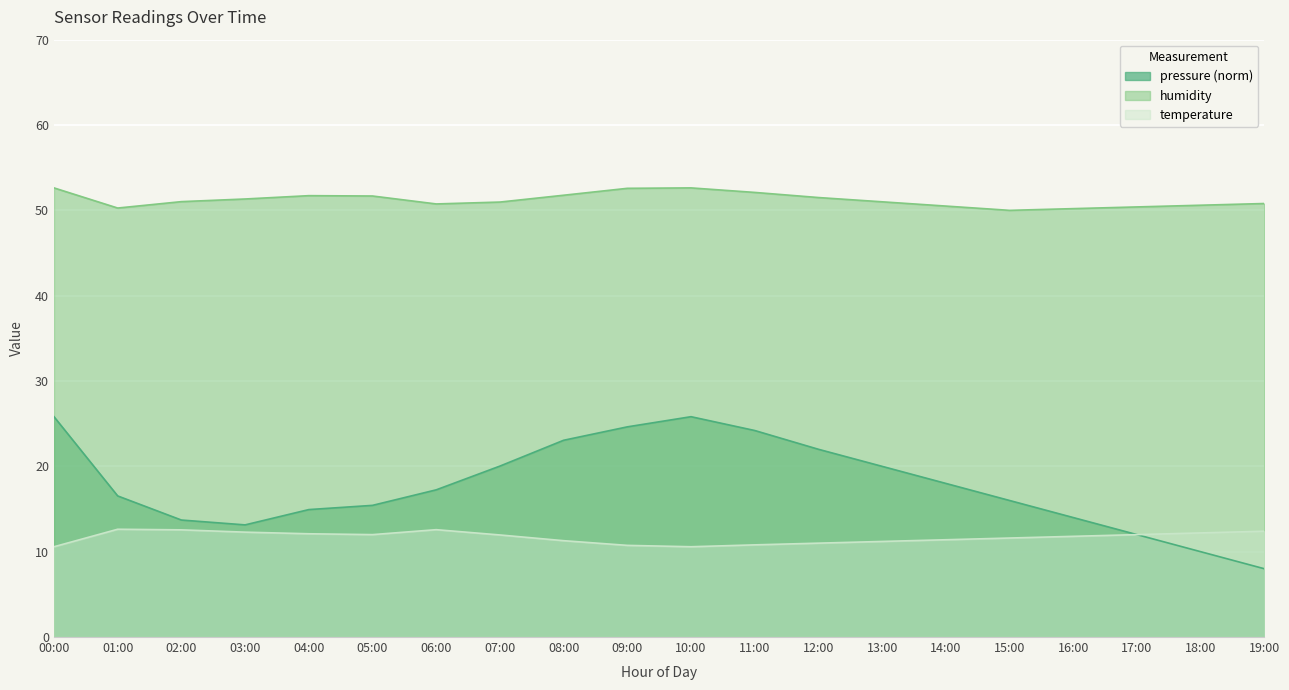

Is it true that temperature equals 19.8 at 15:00?

False